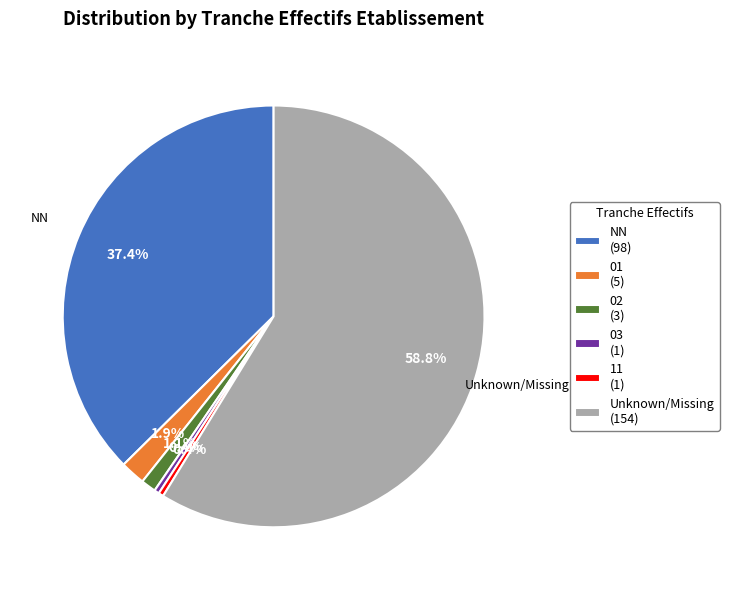

How many slices are in this pie chart?

6